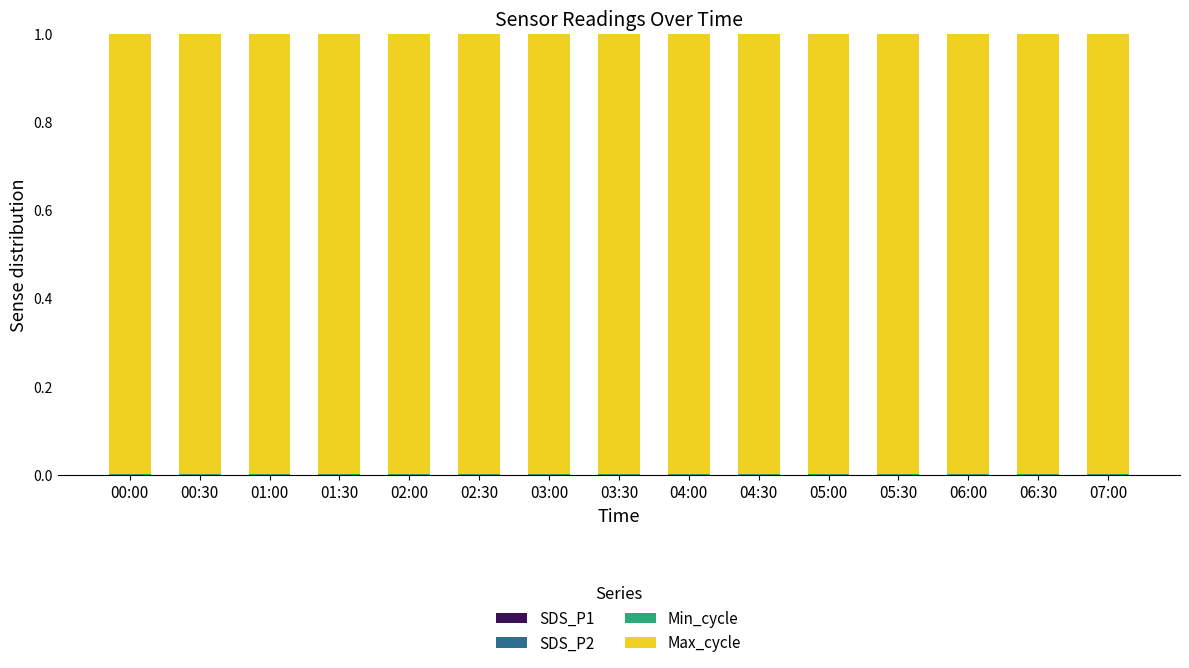

What position from the right is 07:00?

1